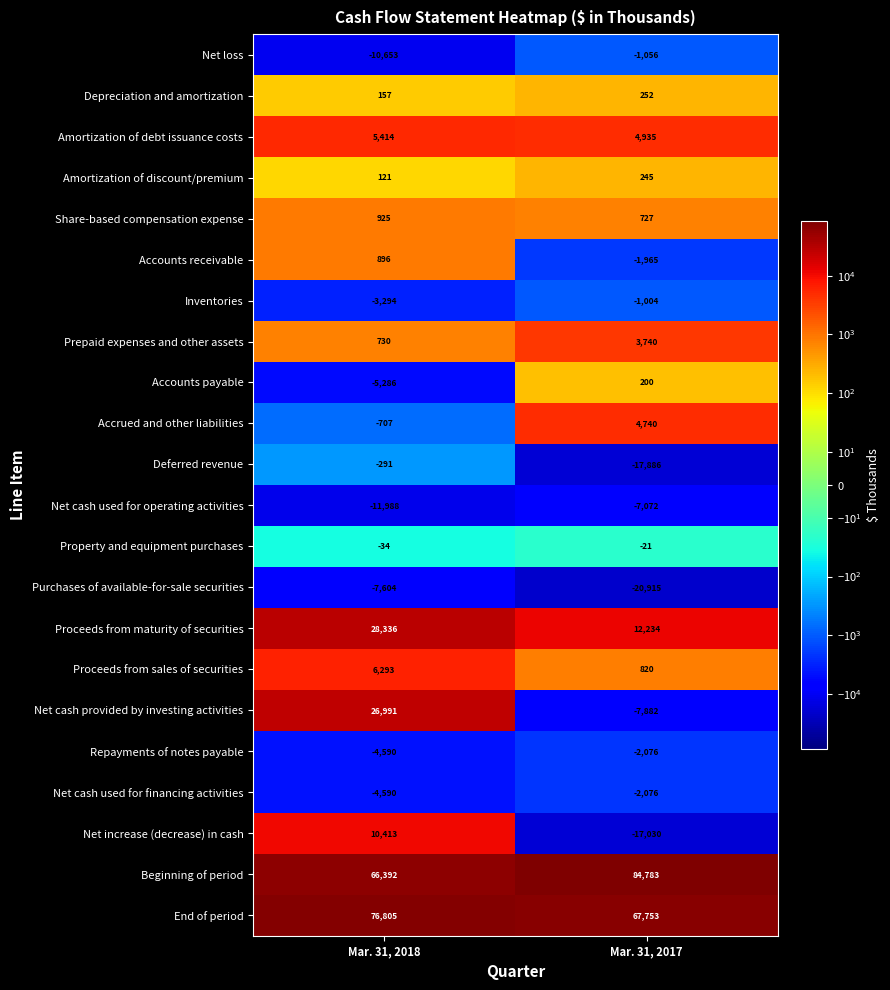

True or false: Net cash used for financing activities has a value of -3240 at Mar. 31, 2017.

False